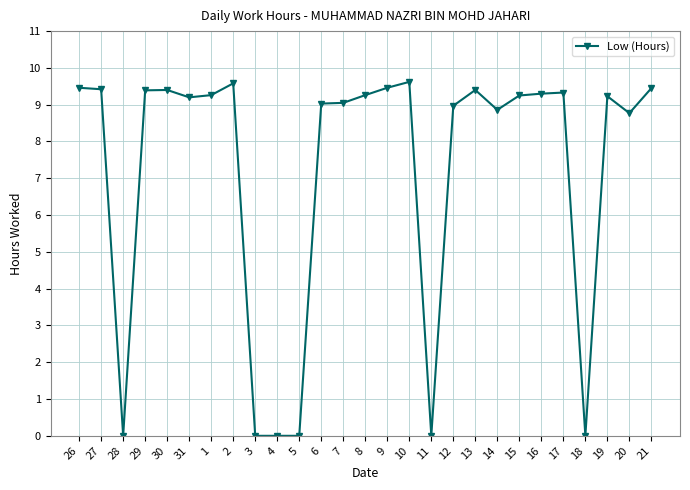

The chart shows a value of 2.8 at 21. True or false?

False